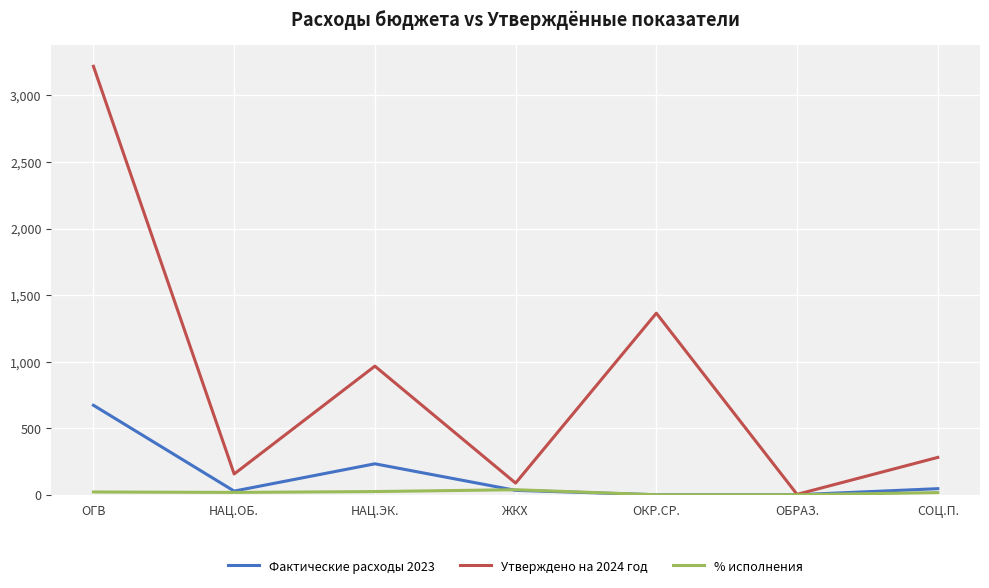

Is the value of Утверждено на 2024 год at НАЦ.ОБ. greater than the value of % исполнения at ОБРАЗ.?

Yes